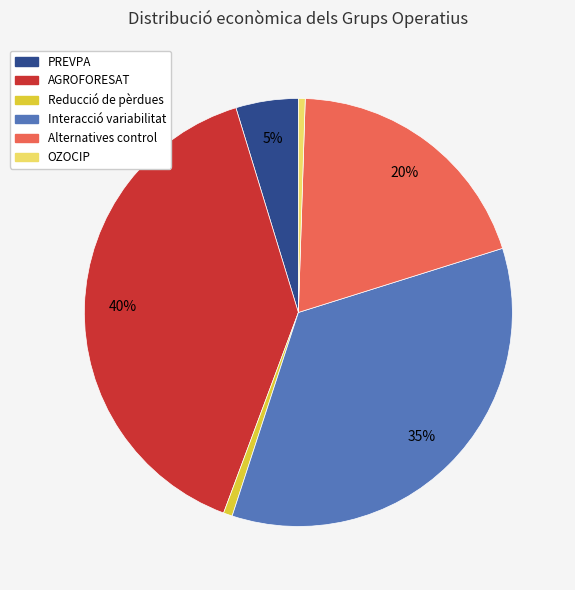

To the nearest percent, what portion does OZOCIP represent?

1%